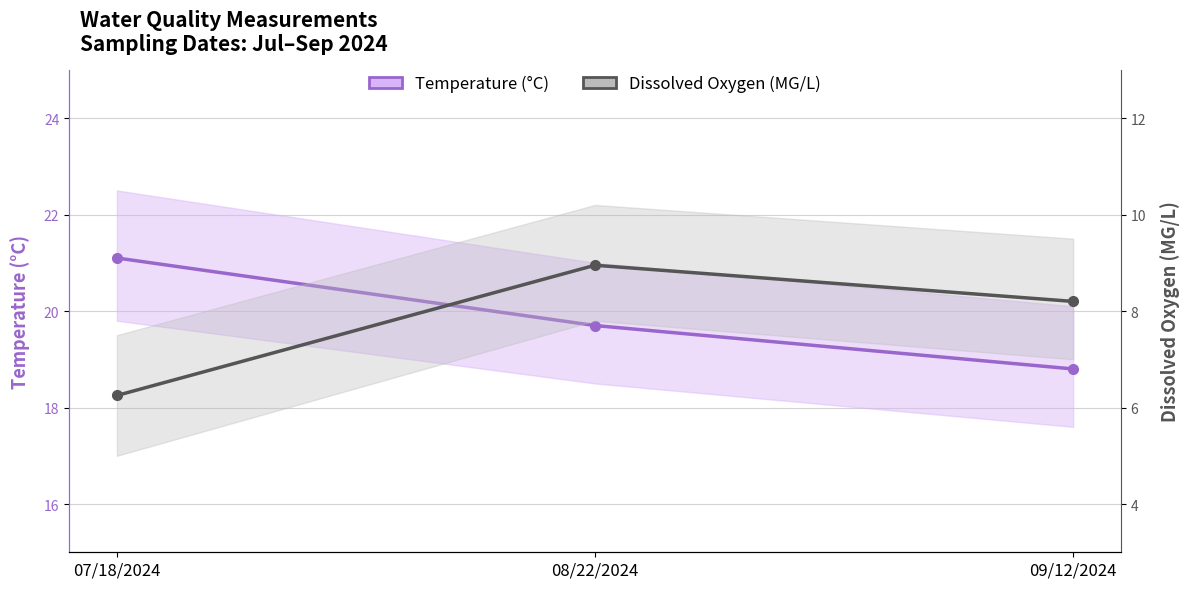

What is the sum of the Temperature (°C) values at 09/12/2024 and 07/18/2024?

39.9